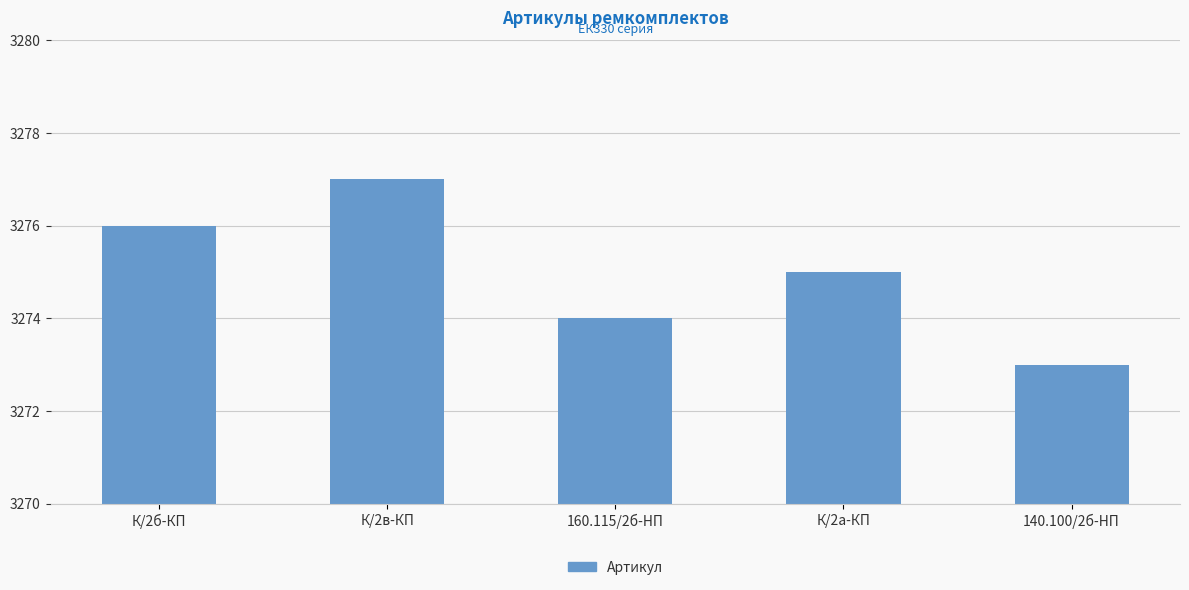

What position from the right is К/2б-КП?

5